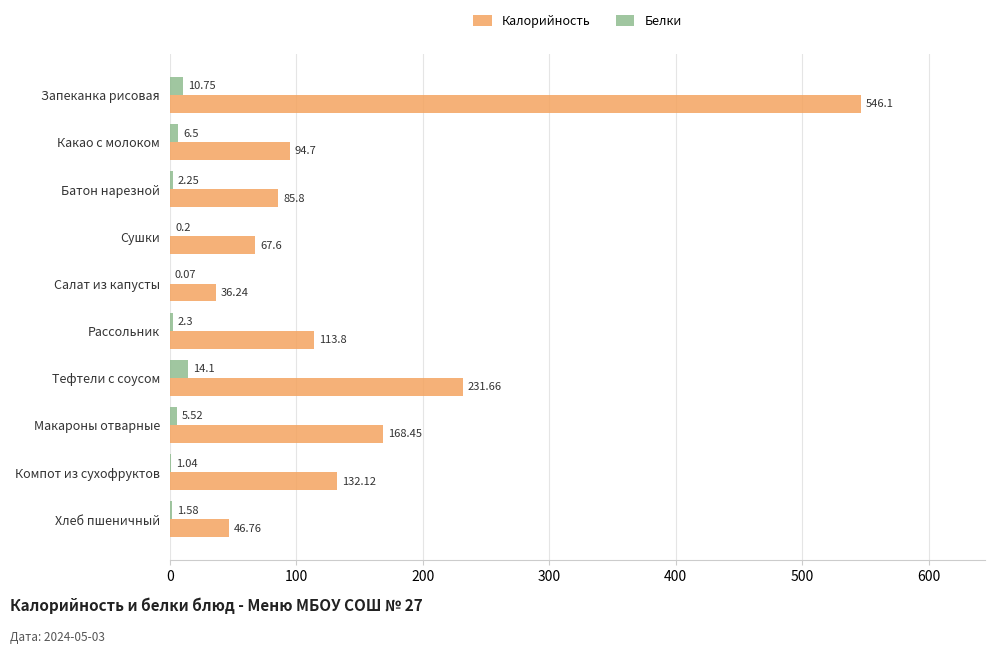

Is the value of Белки at Салат из капусты greater than the value of Калорийность at Батон нарезной?

No